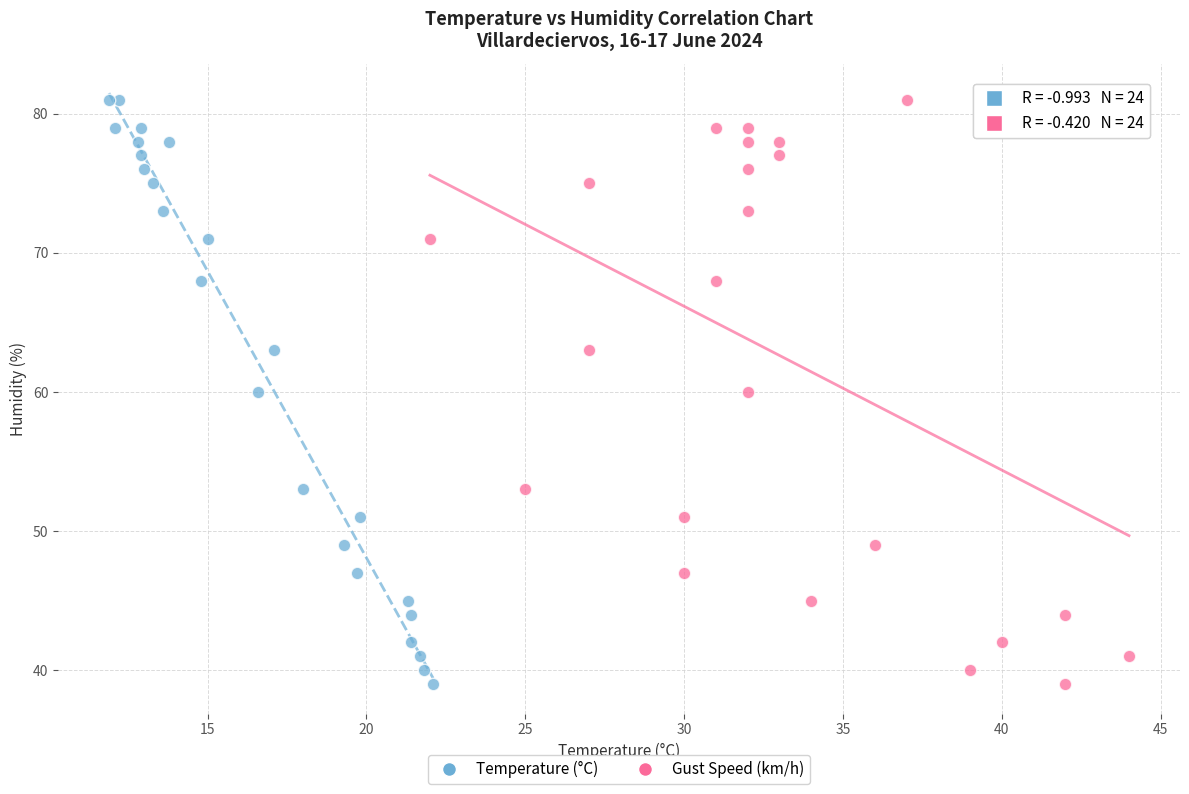

What are all the series names shown in the legend?

Temperature (°C), Gust Speed (km/h)